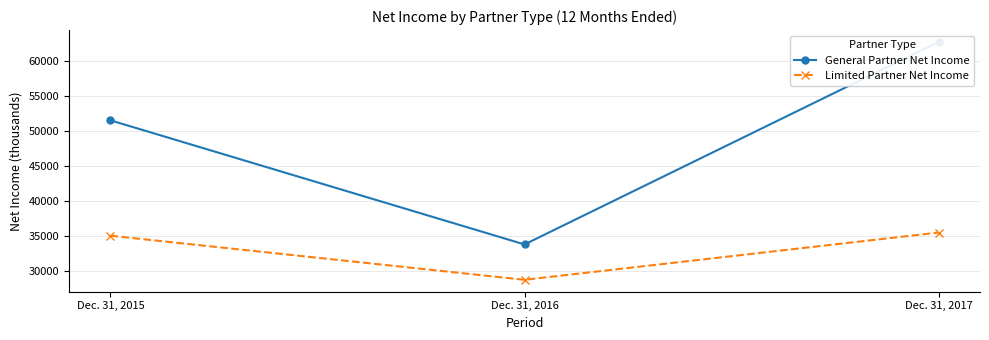

Is this an area chart (filled region under the line)?

No